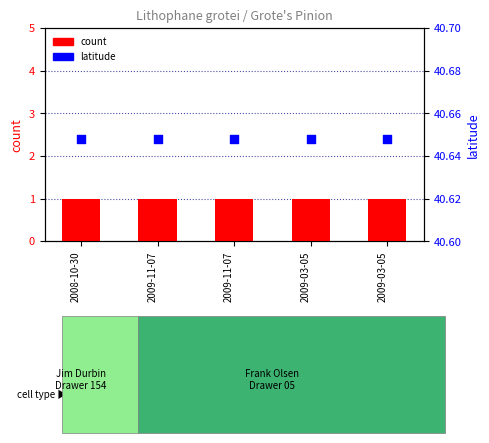

At which category is the sum across all series the highest?

2008-10-30